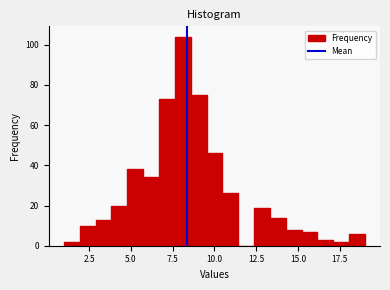

Read against the x-axis, roughly where is the centre of the tallest bar?

8.0